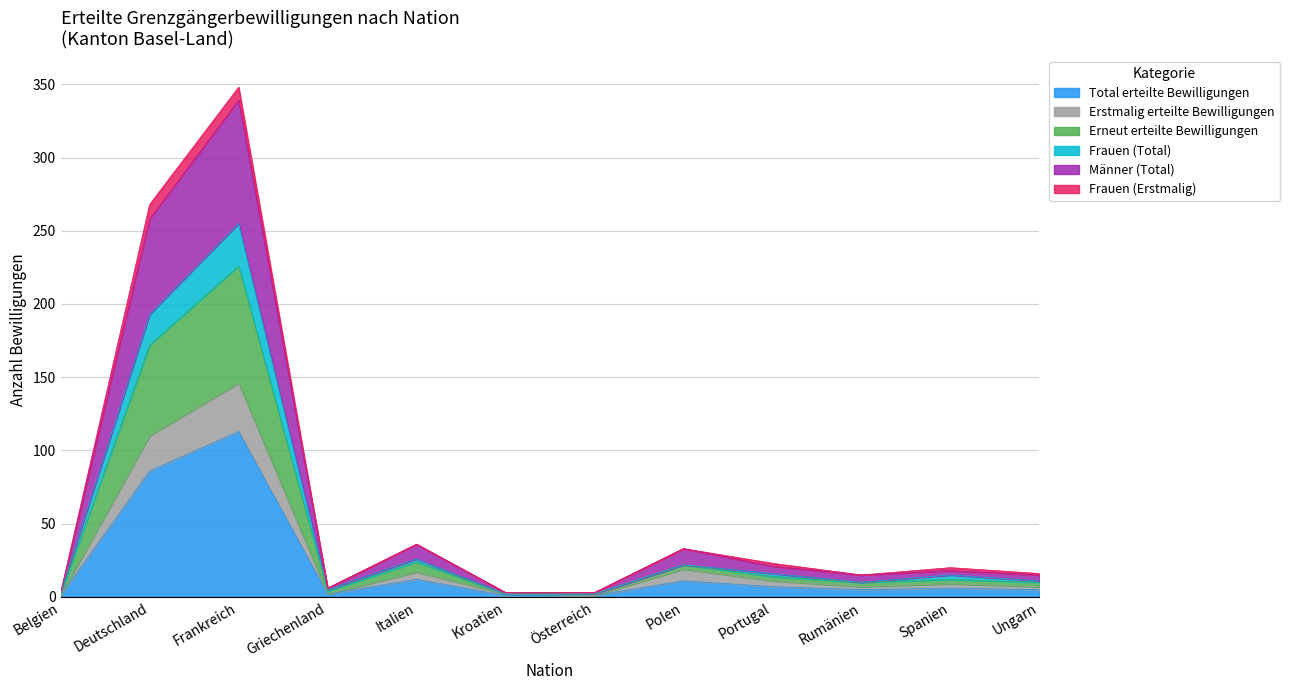

Where does the Erstmalig erteilte Bewilligungen series first go above 9?

Deutschland